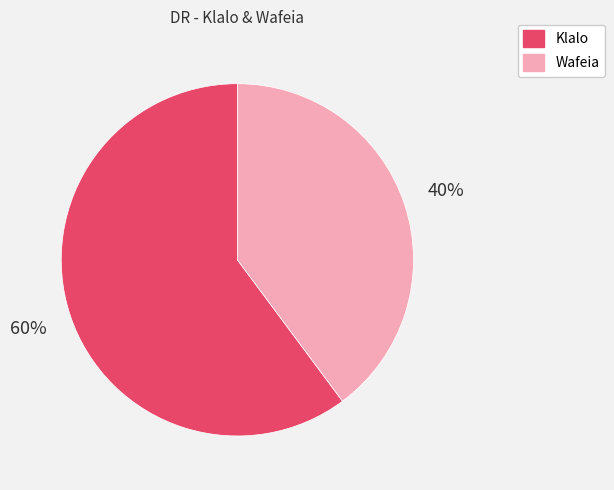

To the nearest percent, what is the combined percentage of Wafeia and Klalo?

100%